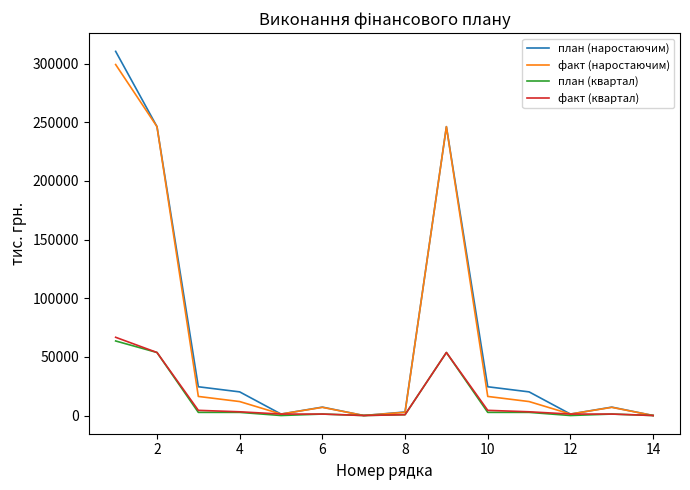

Which series has the largest range (max minus min)?

план (наростаючим)